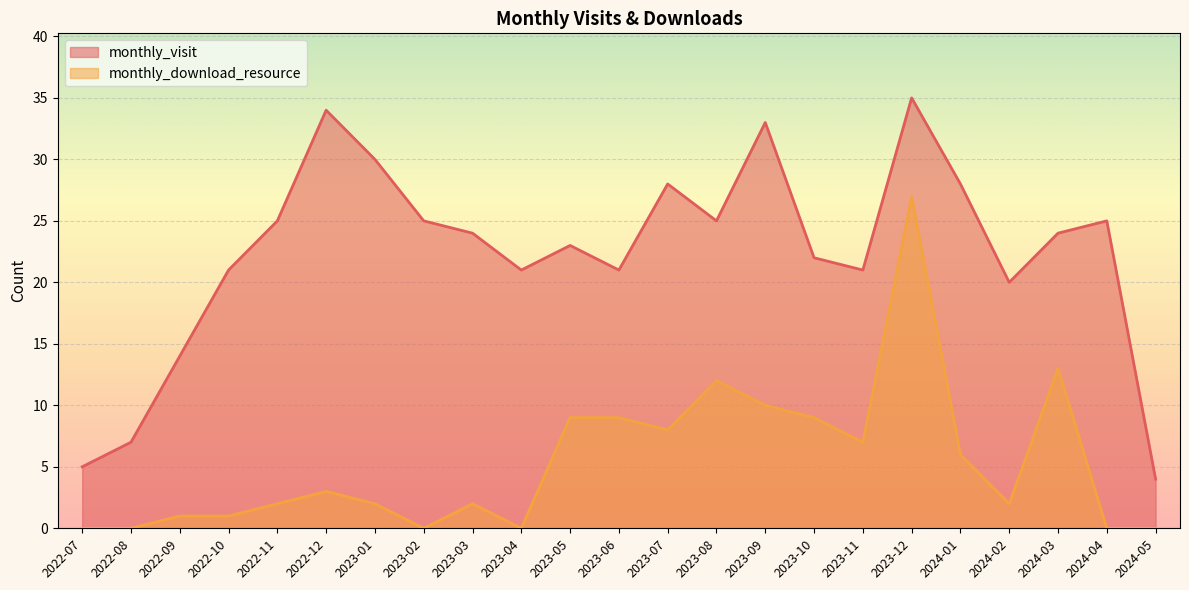

True or false: monthly_download_resource and monthly_visit intersect in this chart.

False